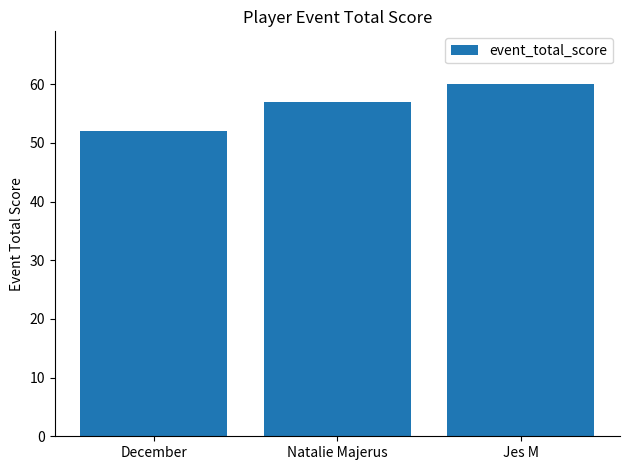

What position from the right is December?

3